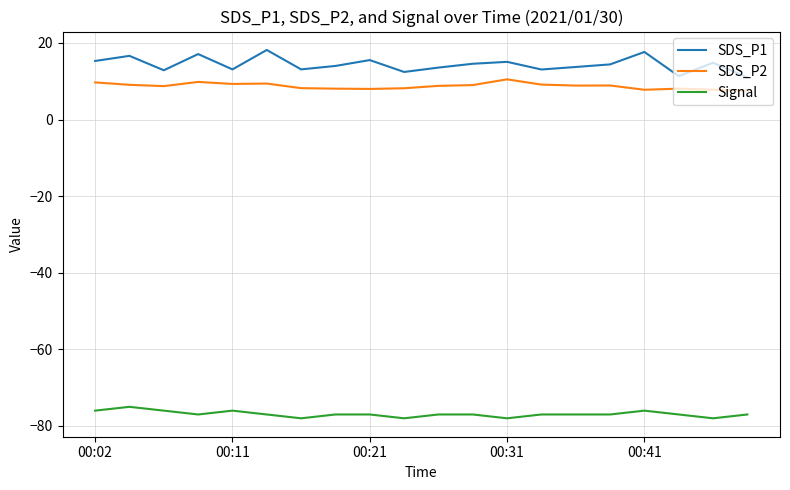

What is the average value of the SDS_P1 series?

14.4